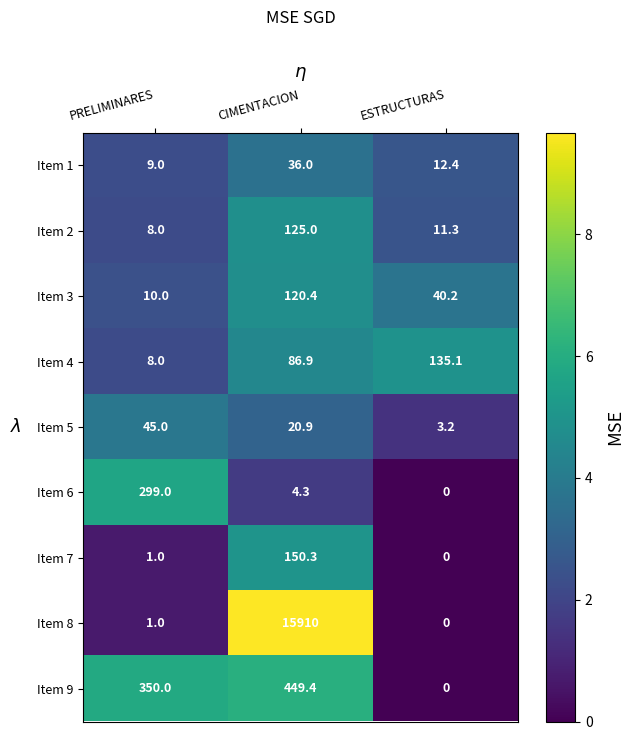

Which series has the largest total across all categories?

Item 8